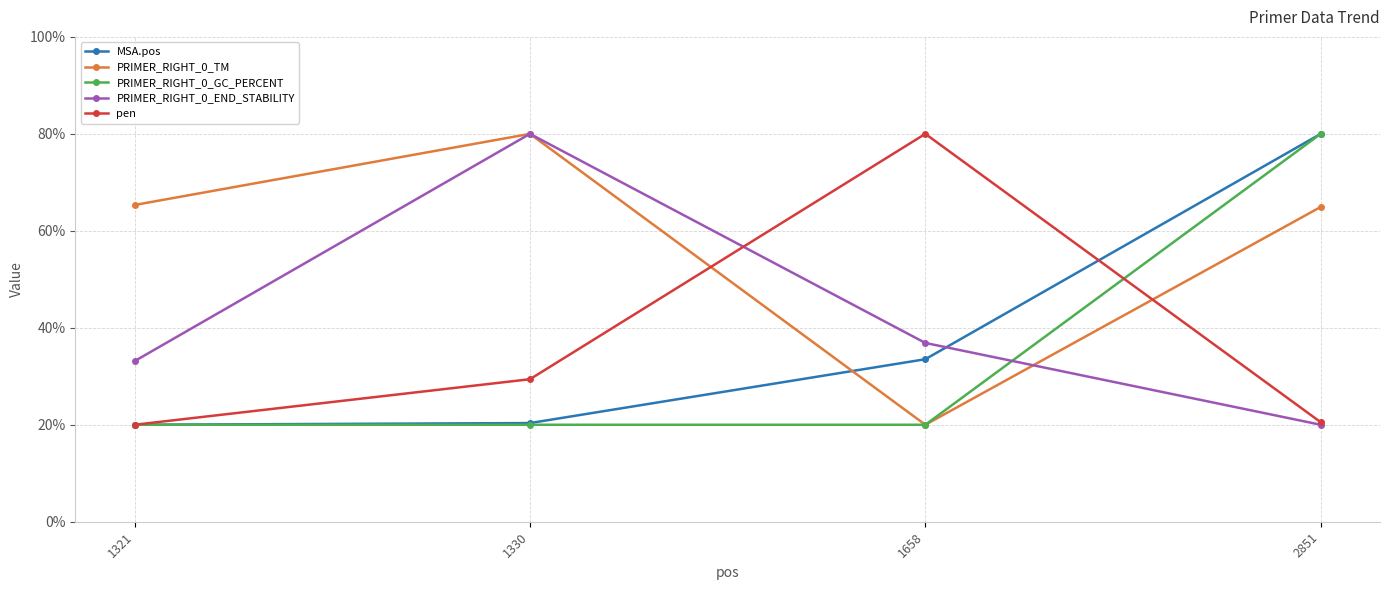

How many PRIMER_RIGHT_0_GC_PERCENT values are between 20 and 80?

4